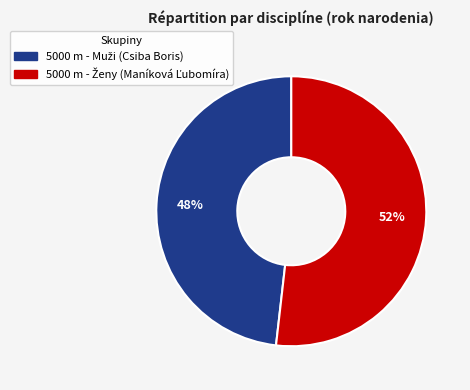

Is there any slice that represents more than half of the pie?

Yes